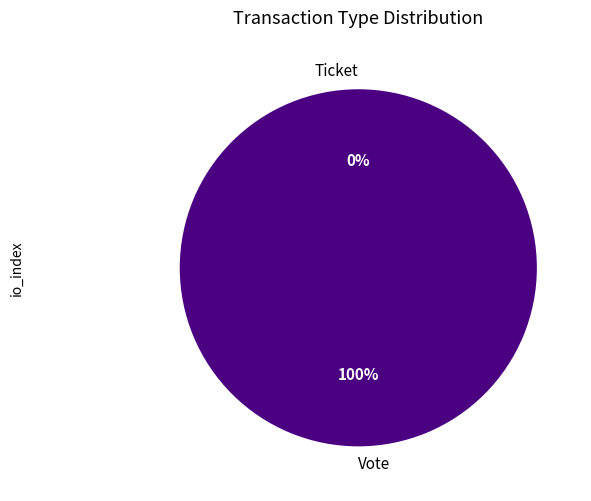

Rank the categories by value from lowest to highest.

Ticket, Vote